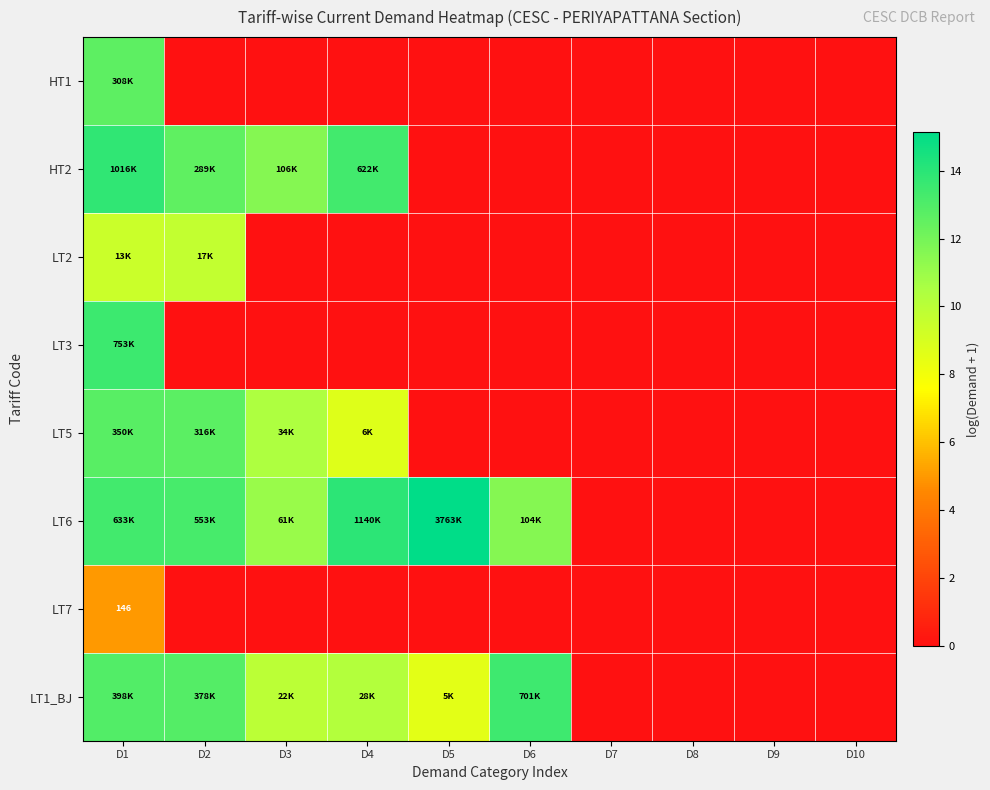

List the series in order of their peak value, highest first.

LT6, HT2, LT3, LT1_BJ, LT5, HT1, LT2, LT7